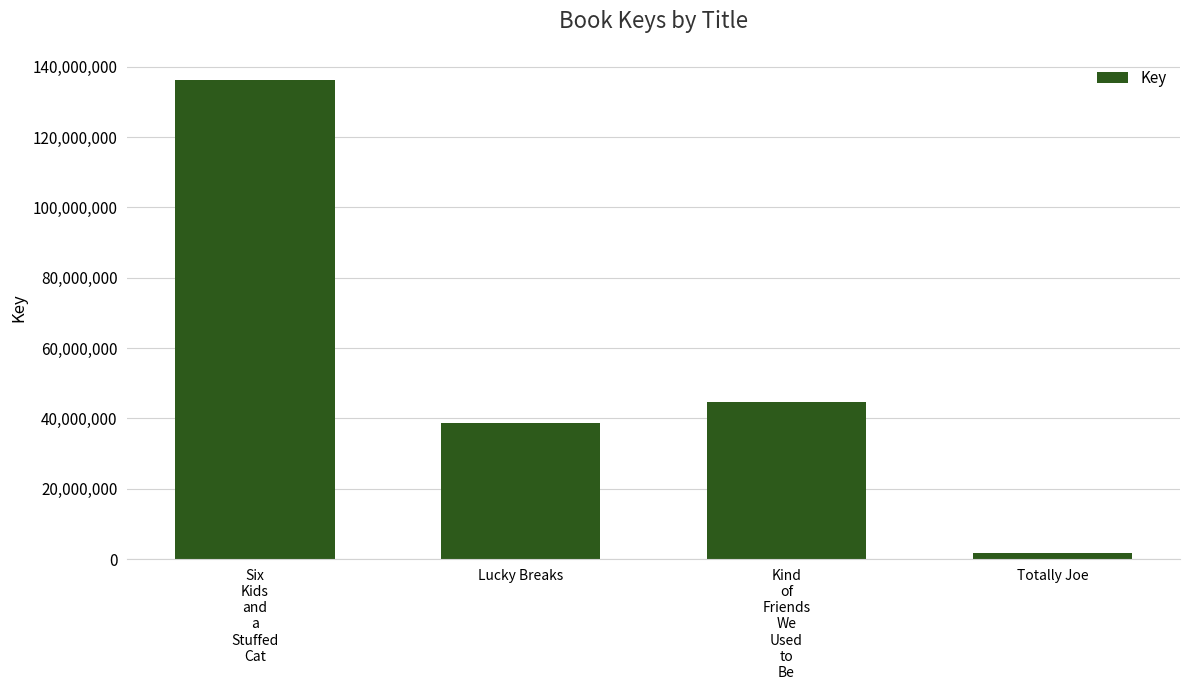

At which label is the value closest to 69069475?

Kind
of
Friends
We
Used
to
Be